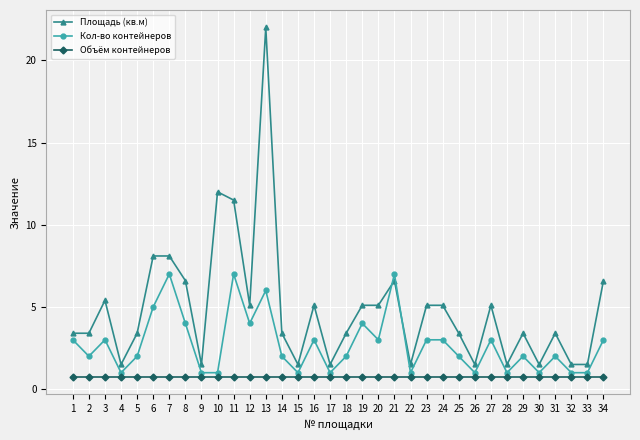

Rank the series by their maximum value, from lowest to highest.

Объём контейнеров, Кол-во контейнеров, Площадь (кв.м)